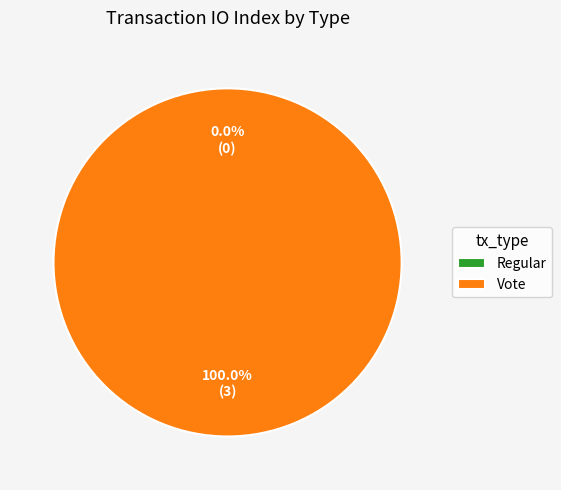

Which slice represents more than half of the pie?

Vote